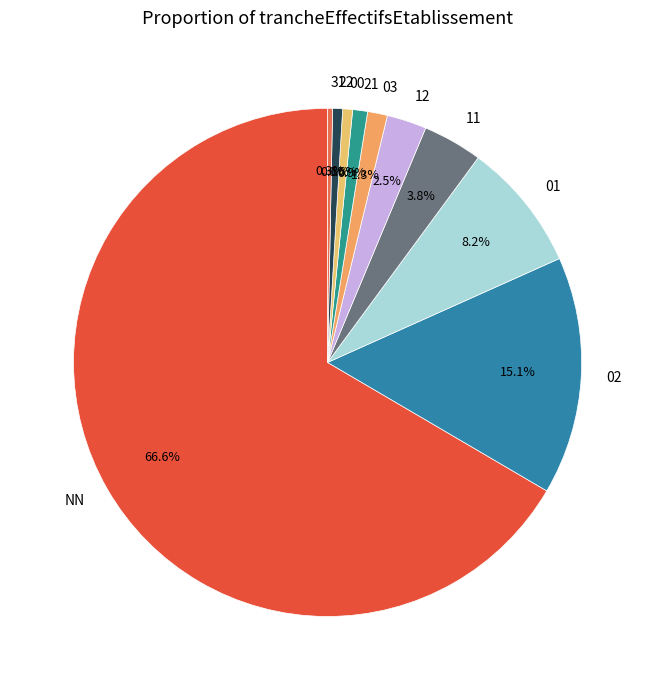

The 03 slice represents 11% of the pie. True or false?

False